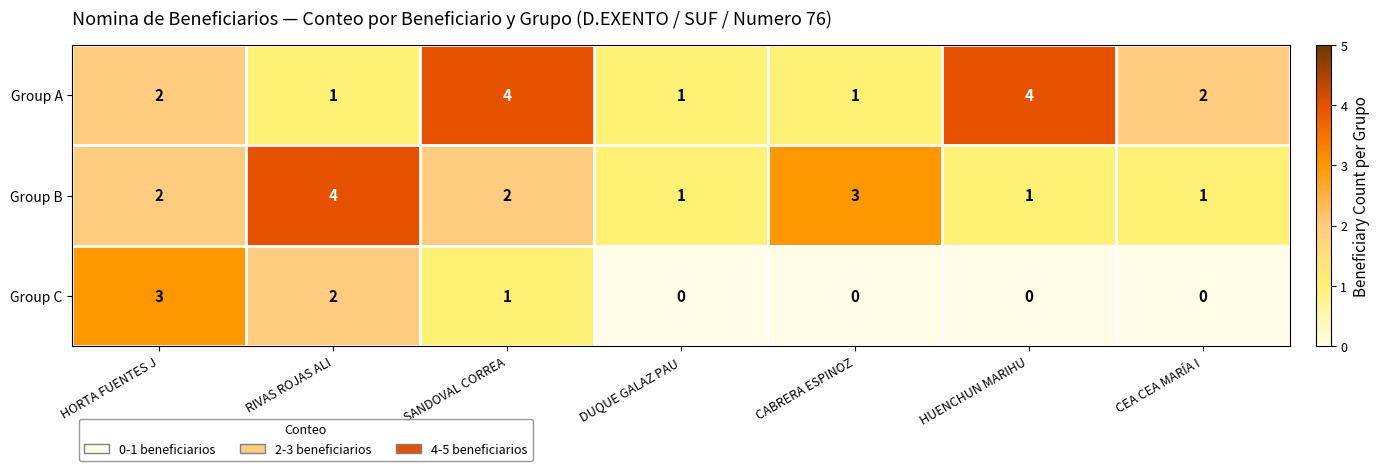

What is the difference between the maximum and minimum values in the Group B series?

3